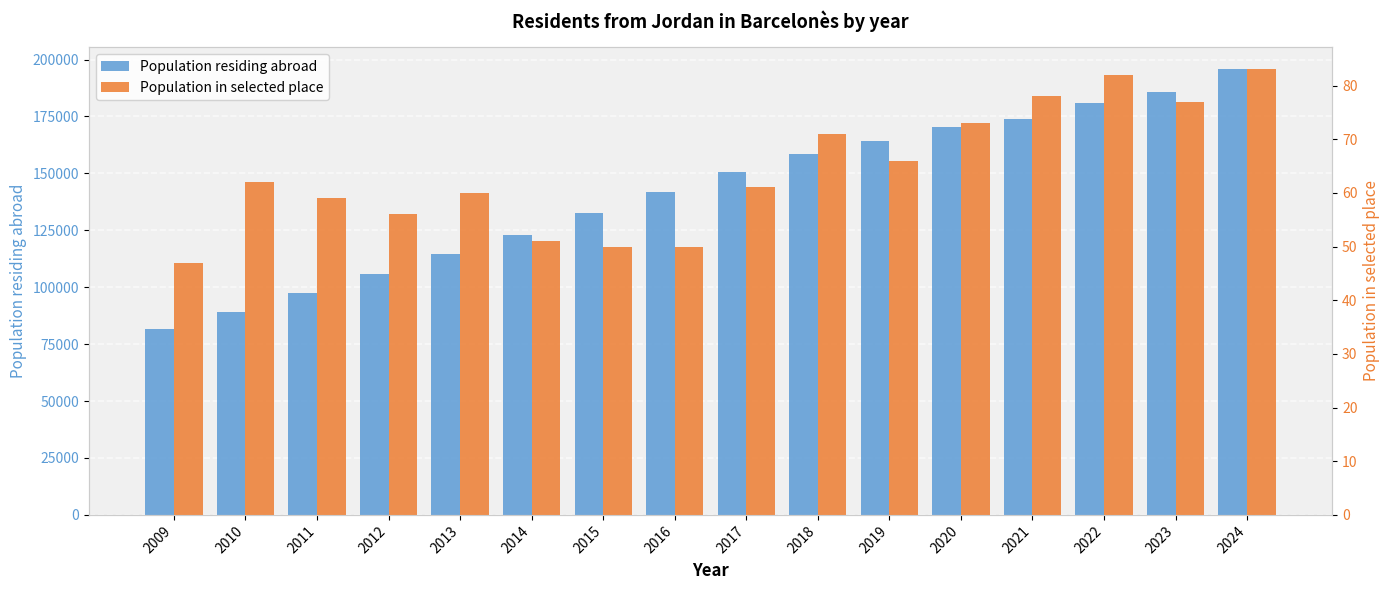

Rank the categories by Population in selected place value from lowest to highest.

2009, 2015, 2016, 2014, 2012, 2011, 2013, 2017, 2010, 2019, 2018, 2020, 2023, 2021, 2022, 2024